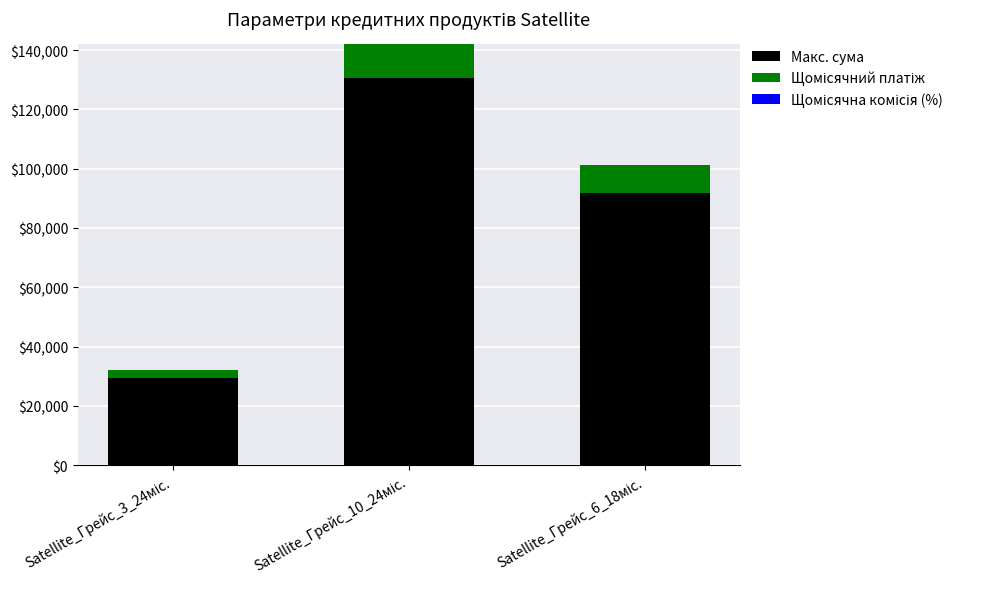

What is the maximum value for Макс. сума?

130434.8